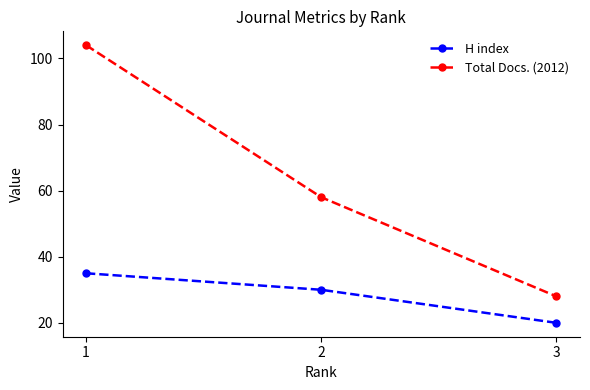

What is the spread (max minus min) of values at 2?

28